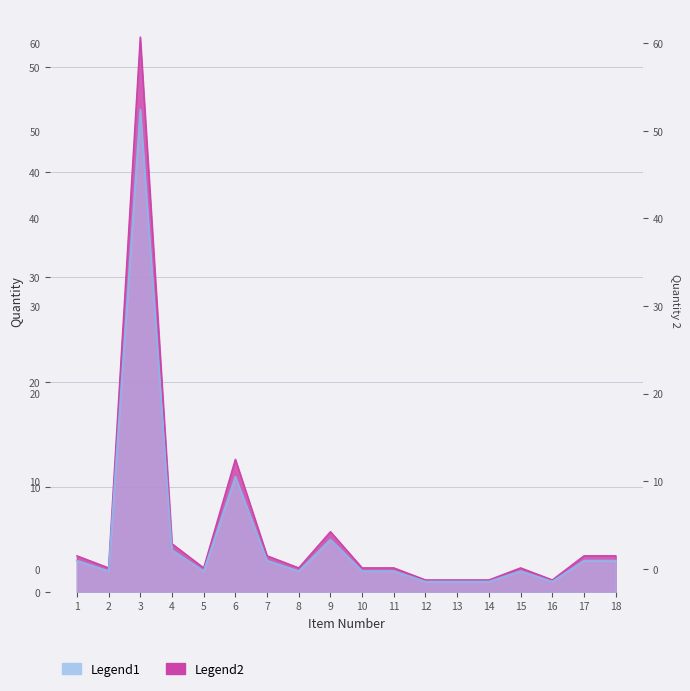

How many interior local peaks does the Legend1 series have?

4